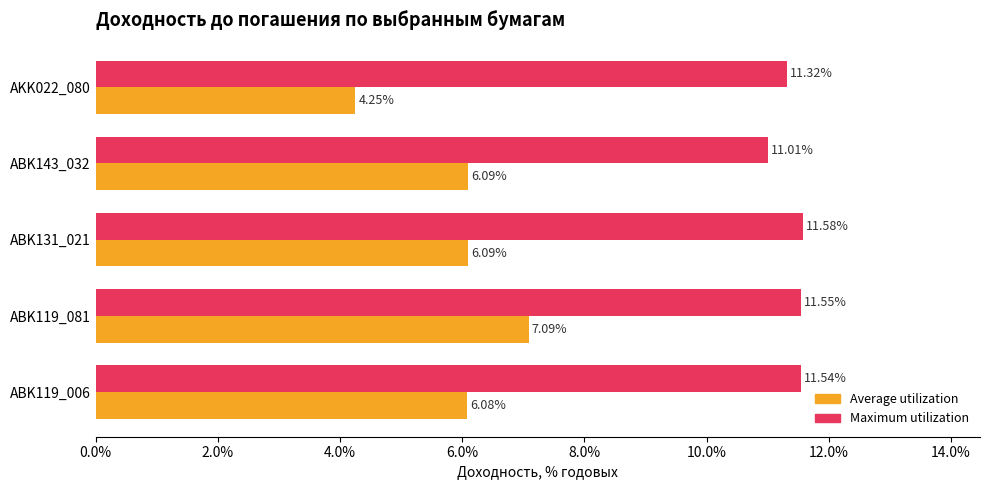

Rank the categories by Maximum utilization value from highest to lowest.

ABK131_021, ABK119_081, ABK119_006, AKK022_080, ABK143_032